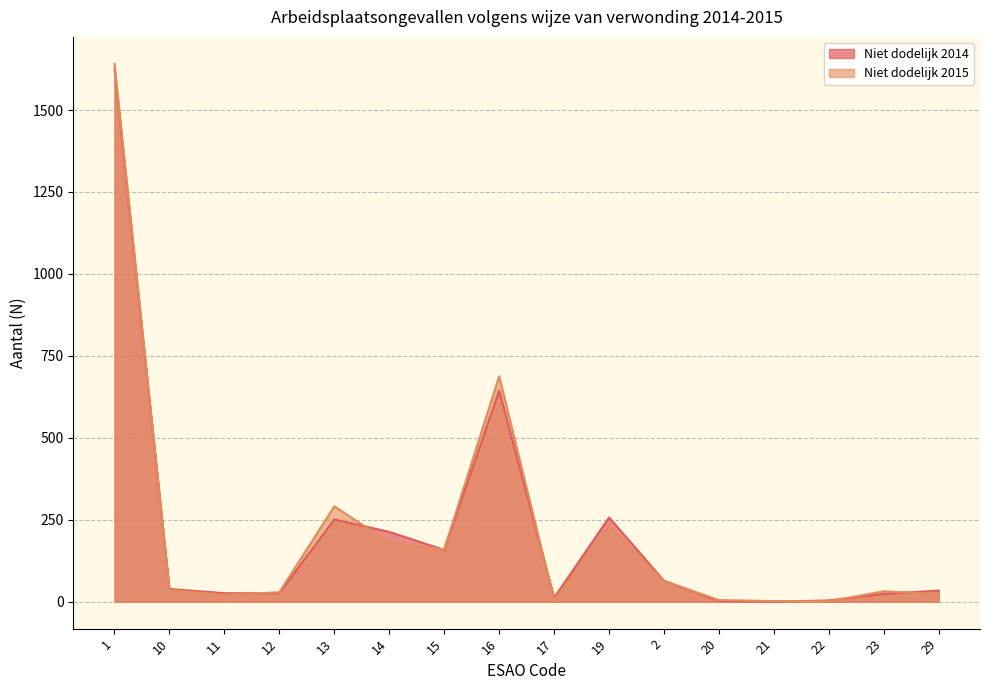

Is it true that Niet dodelijk 2014 equals 39 at 10?

True